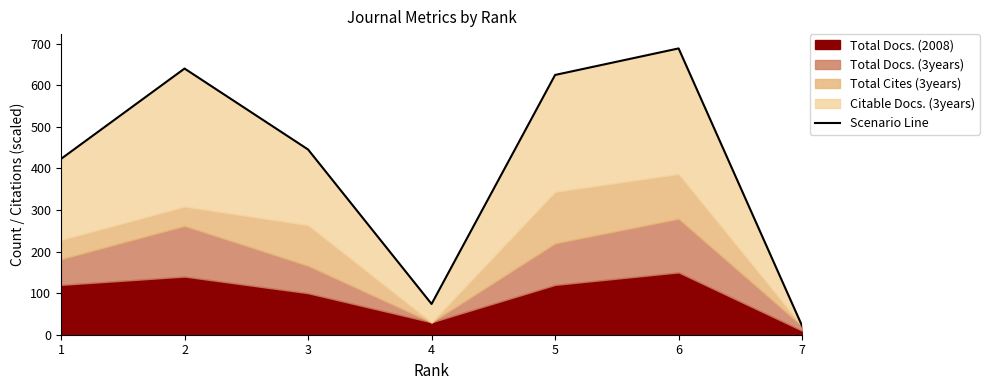

What is the sum of all values?

2917.5